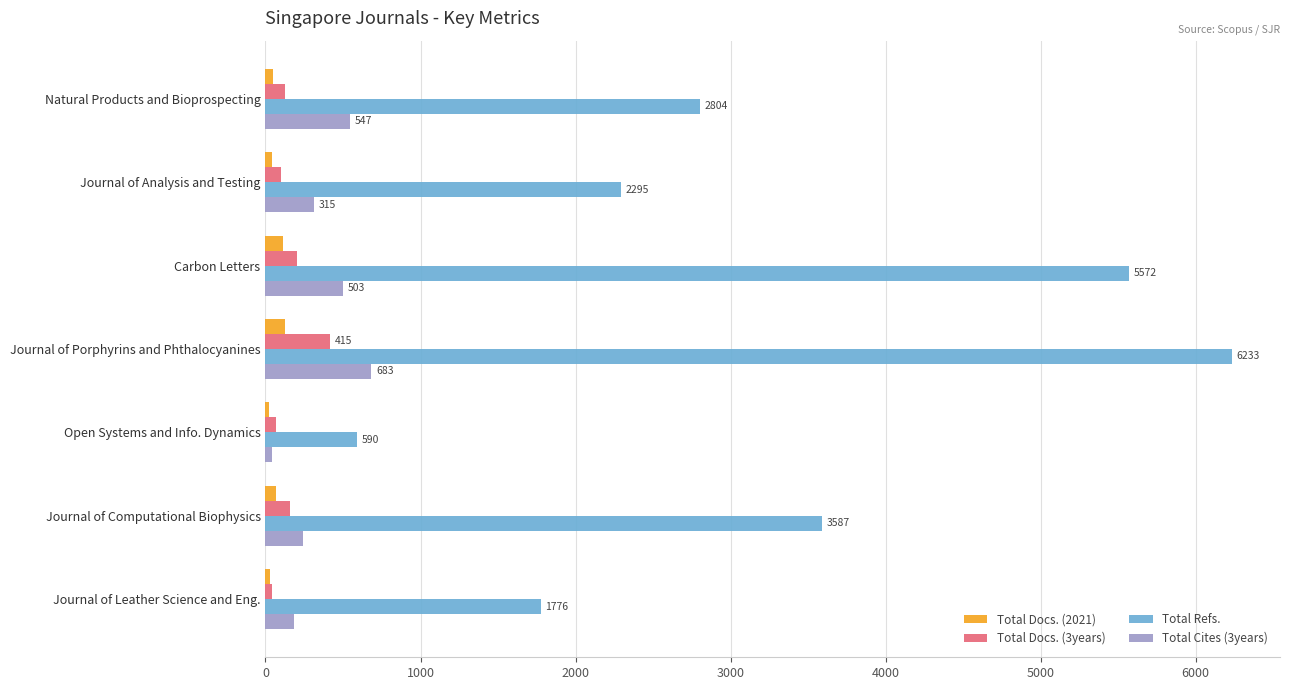

At which category is the sum across all series the highest?

Journal of Porphyrins and Phthalocyanines